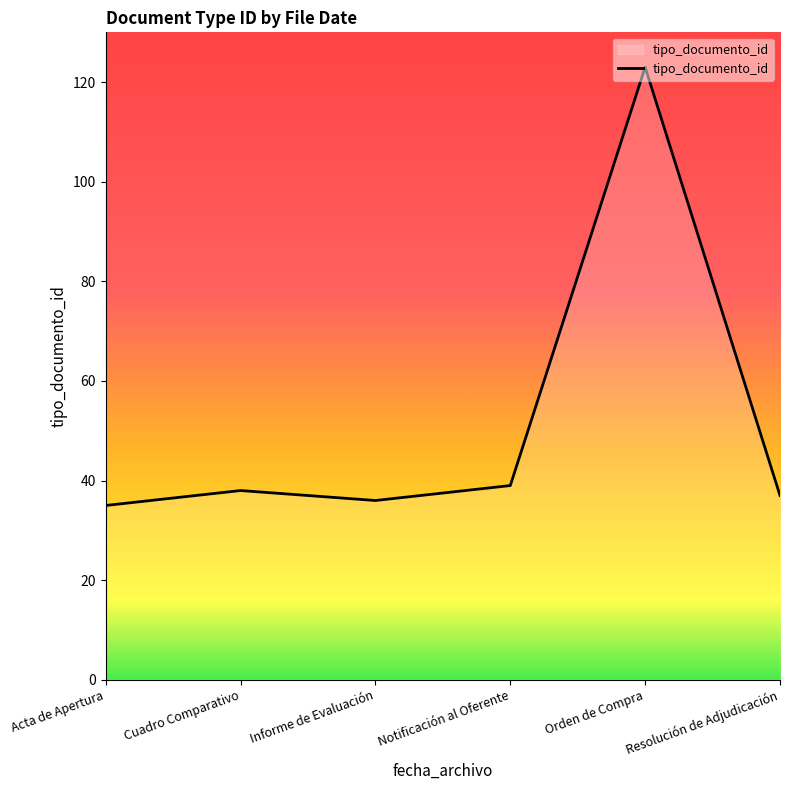

How many lines are shown in the chart?

1